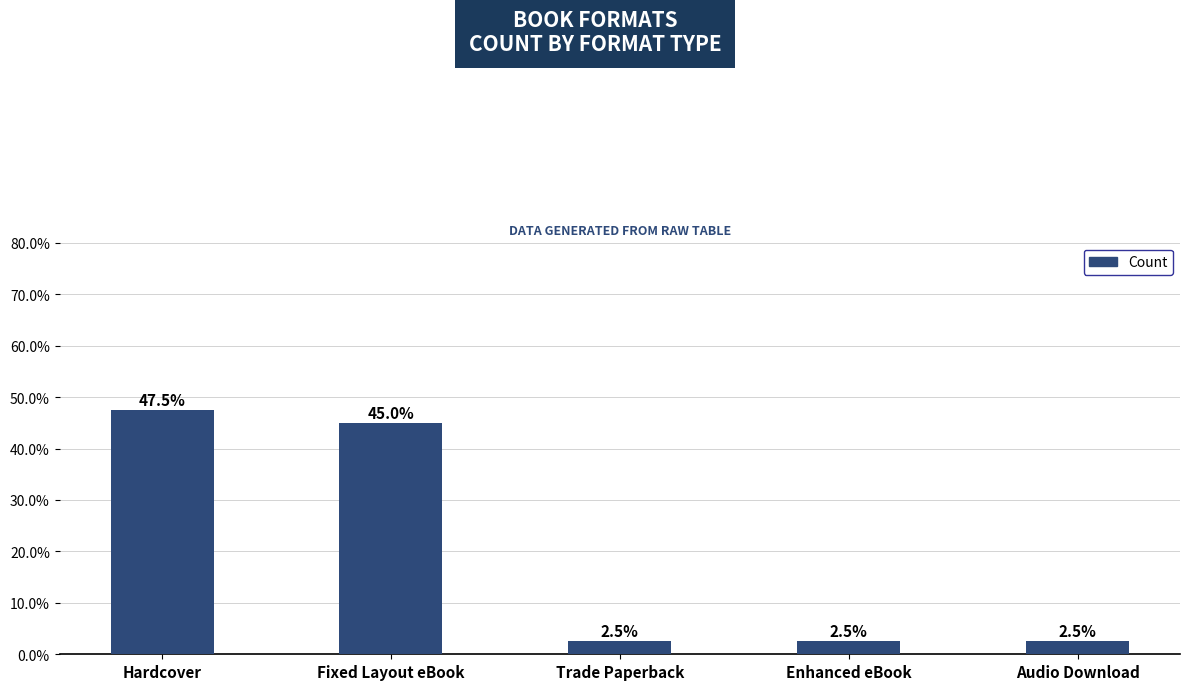

What is the maximum value shown in the chart?

47.5